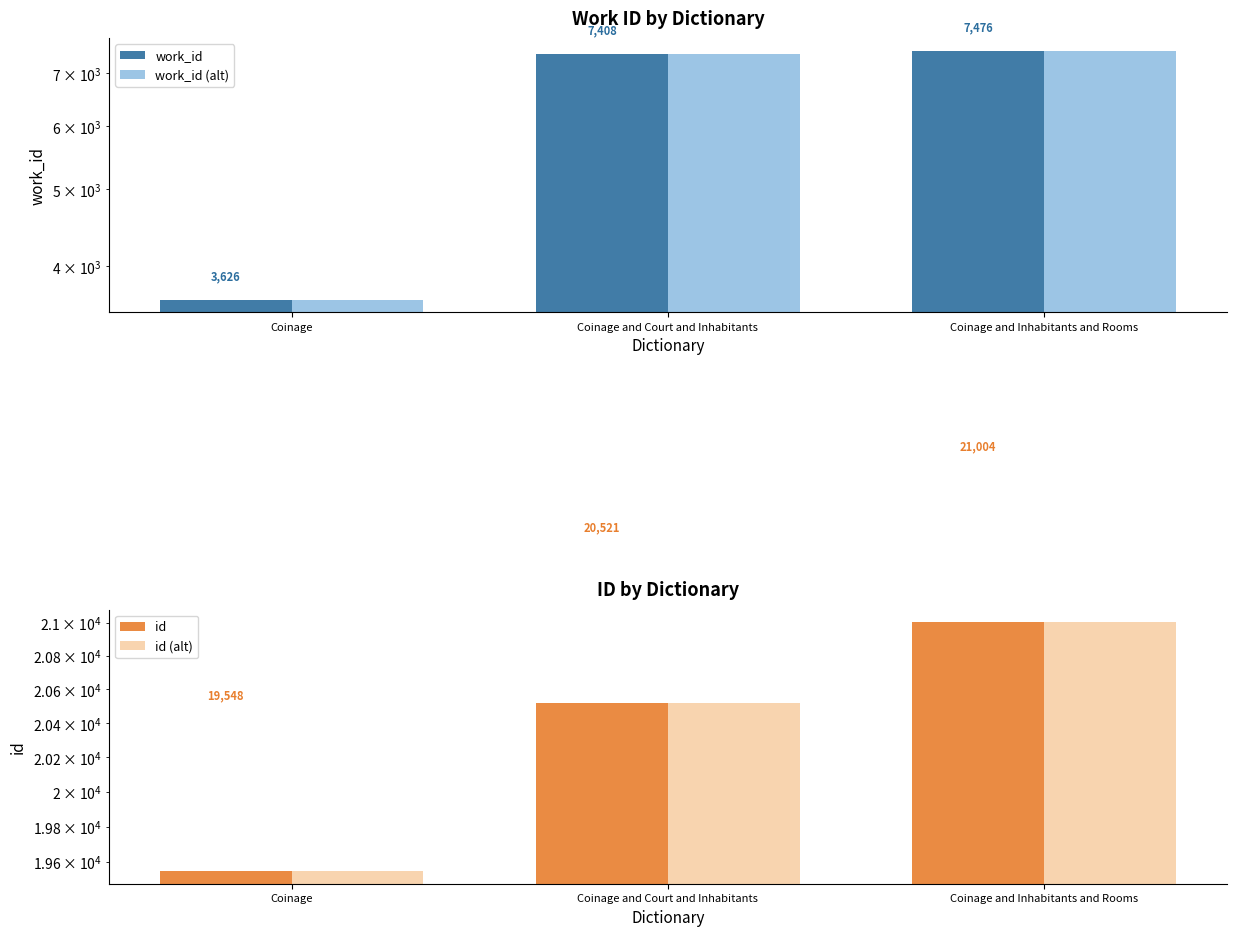

What are all the series names shown in the legend?

work_id, work_id (alt), id, id (alt)